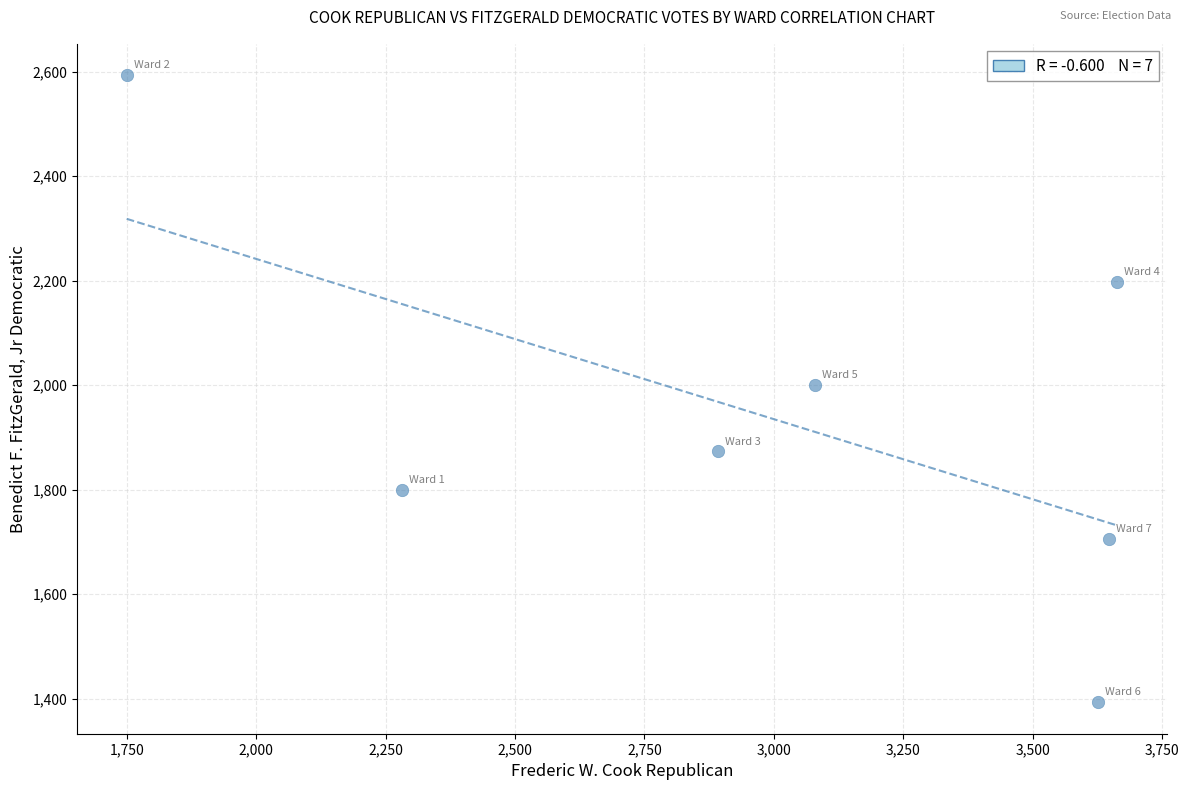

What is the average Y value?

1937